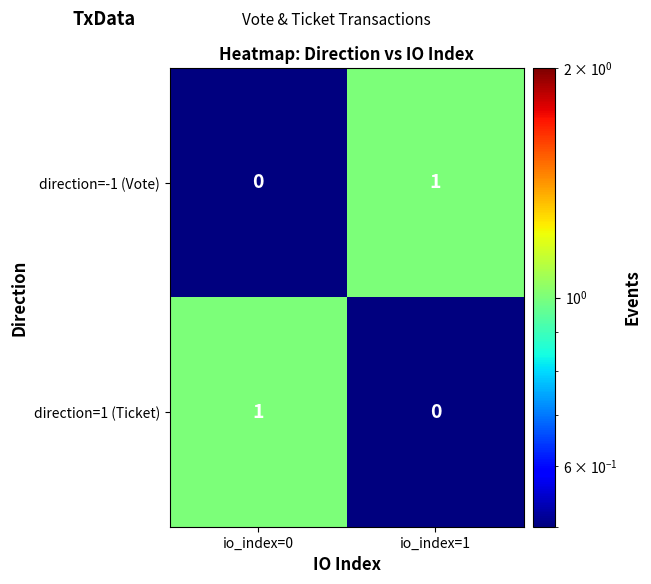

Where is direction=-1 (Vote) nearest to the value 0?

io_index=0